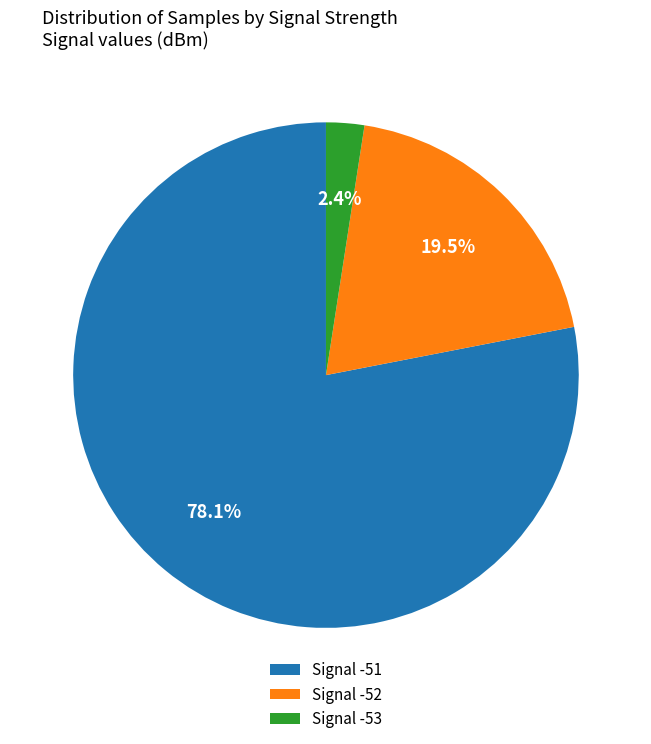

Is Signal -53 the majority of the pie?

No